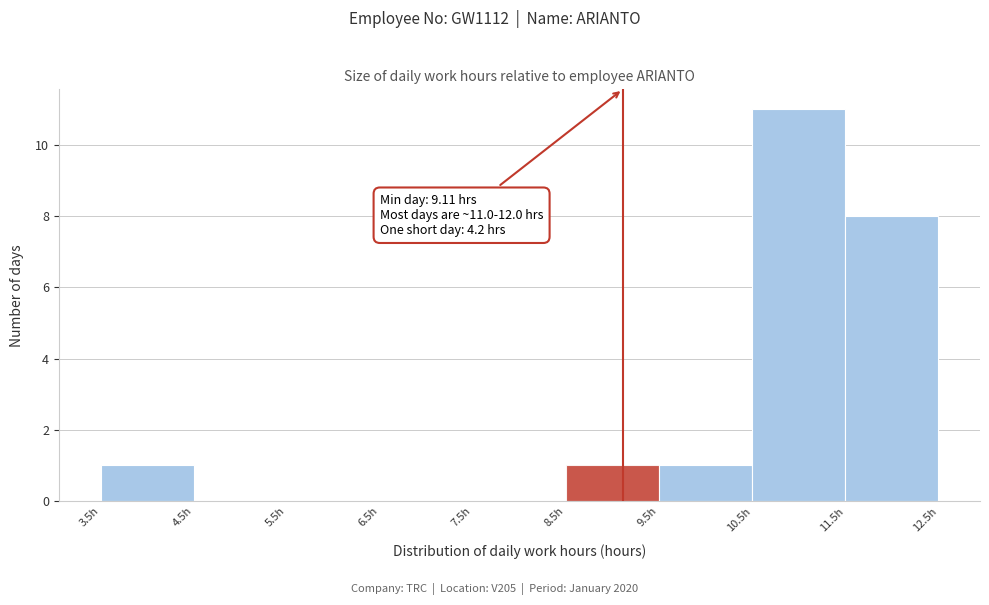

Over which range of the x-axis is the bar tallest?

10.5 to 11.5